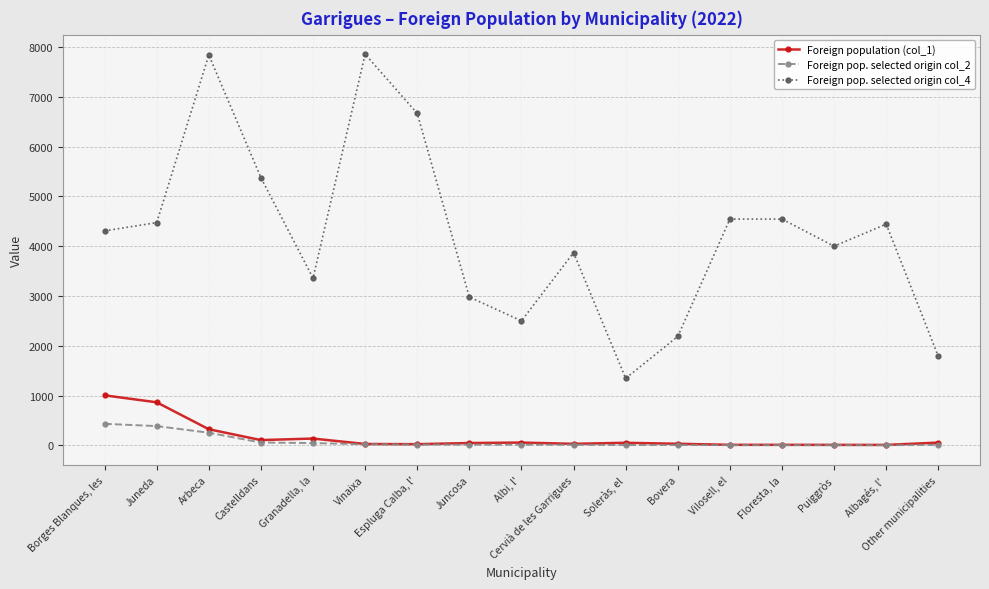

Is it true that Foreign population (col_1) equals 9 at Albagés, l'?

True